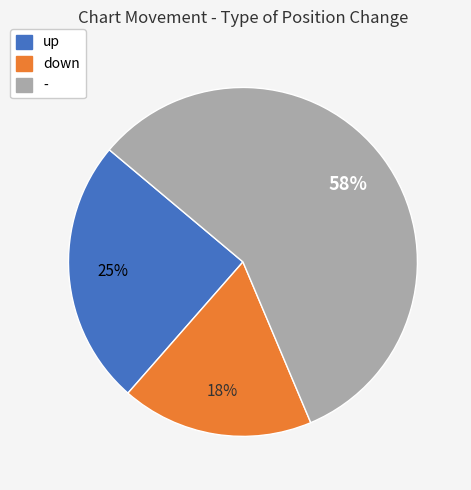

Rank the categories by value from lowest to highest.

down, up, -